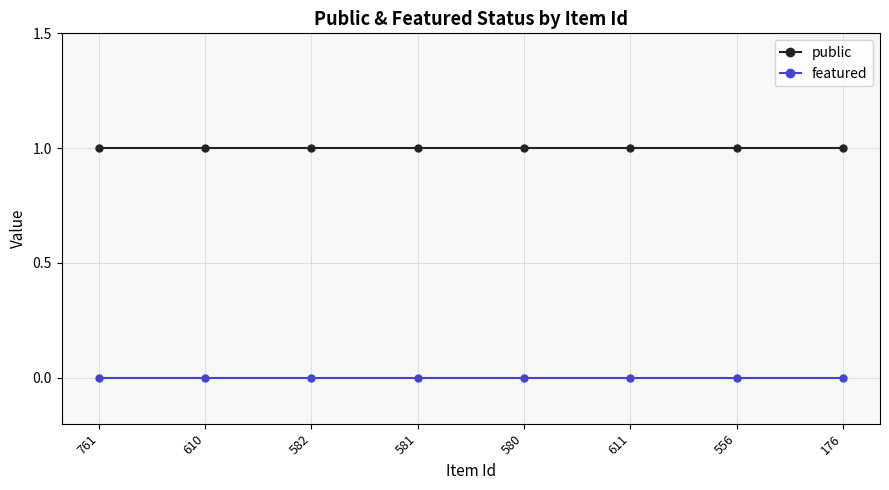

What is the label of the 5th point from the left?

580